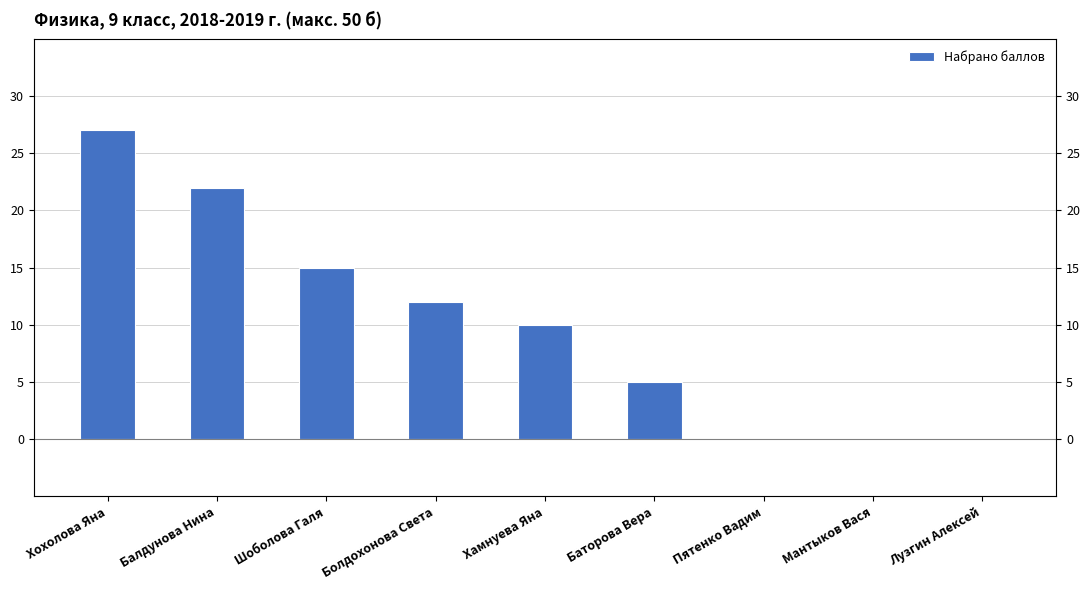

At which category does the chart reach its minimum across all series?

Пятенко Вадим